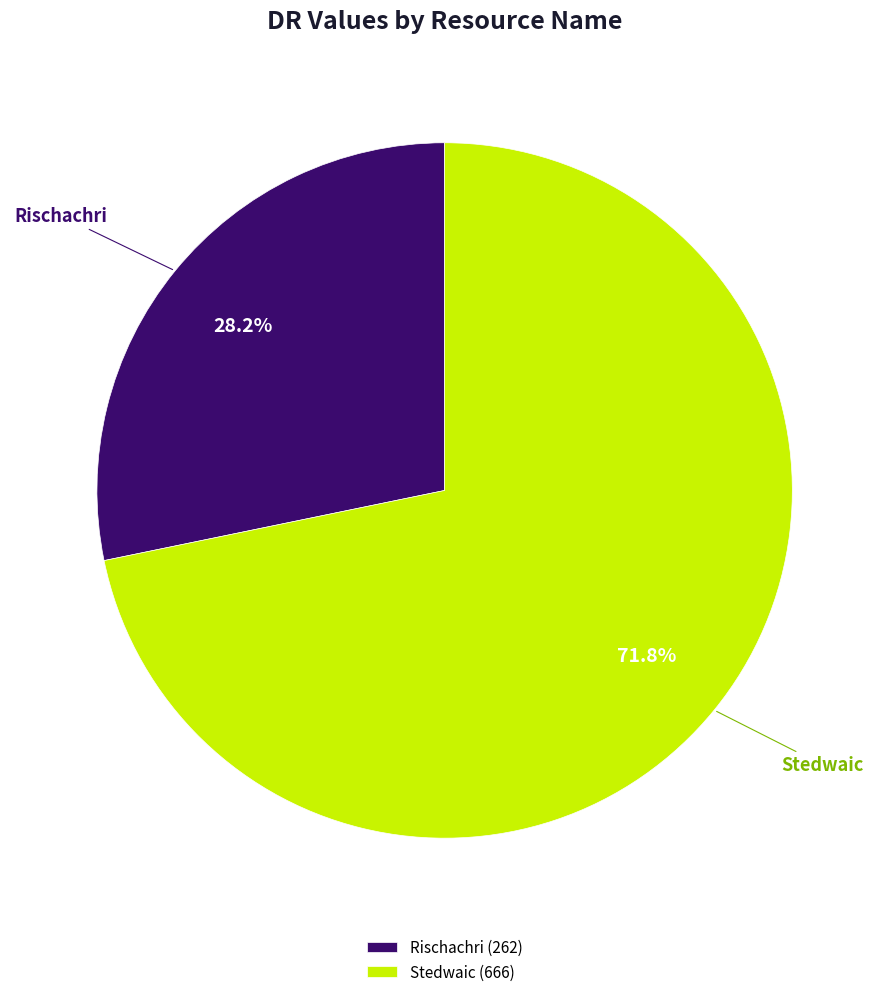

How many segments does this pie chart have?

2